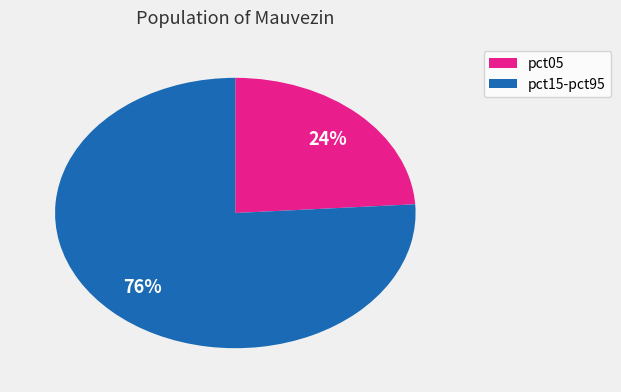

What is the smallest slice in the pie chart?

pct05